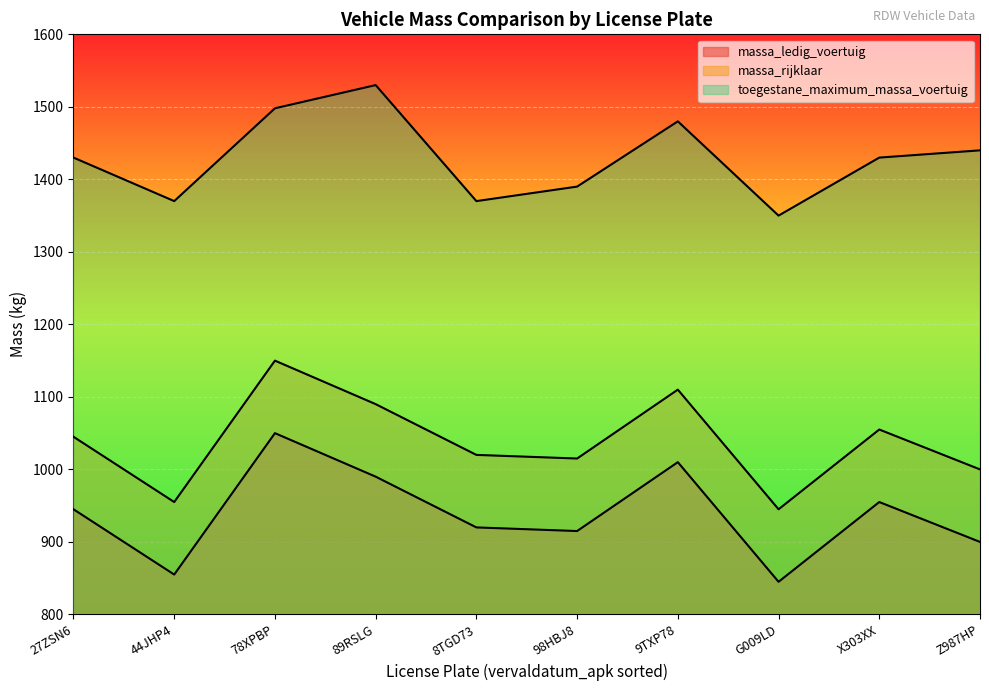

Reading left to right, transcribe all the data shown in this chart.

massa_ledig_voertuig: 945	855	1050	990	920	915	1010	845	955	900
massa_rijklaar: 1045	955	1150	1090	1020	1015	1110	945	1055	1000
toegestane_maximum_massa_voertuig: 1430	1370	1498	1530	1370	1390	1480	1350	1430	1440